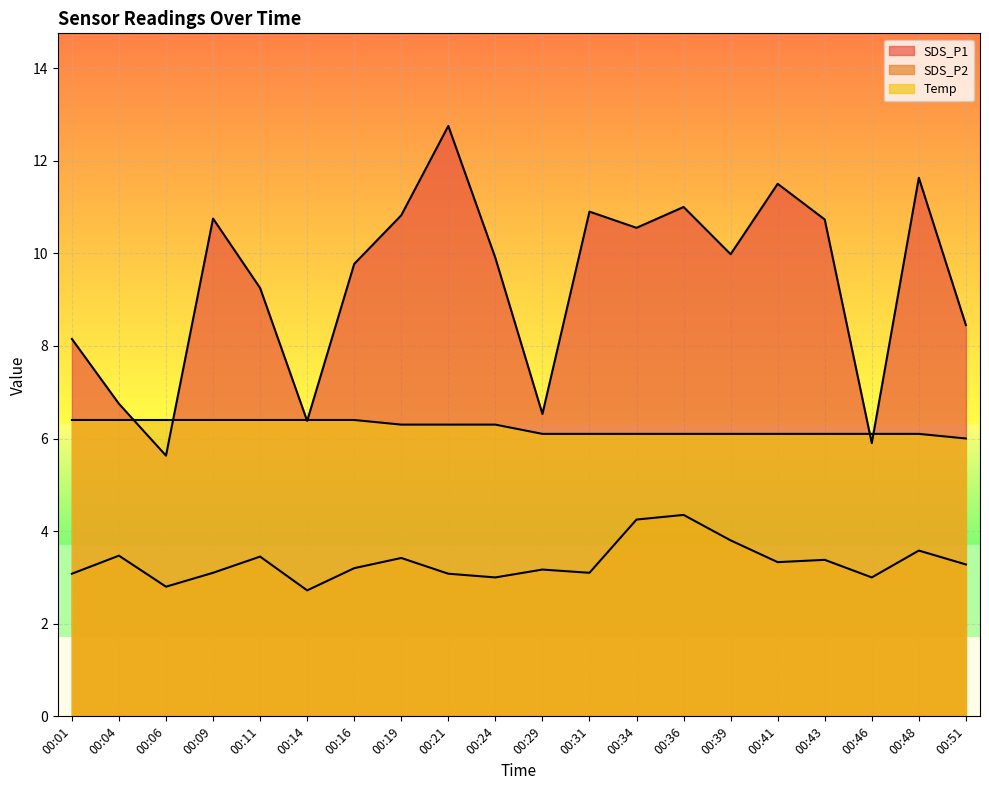

Which category has the lowest value in the SDS_P1 series?

00:06